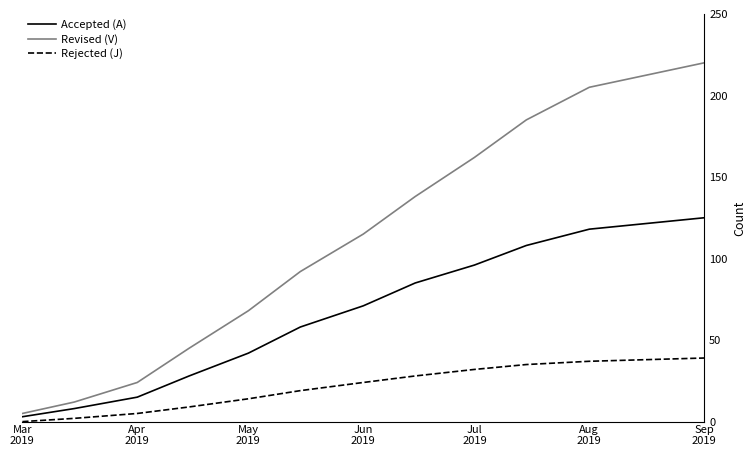

List the series in order of their peak value, lowest first.

Rejected (J), Accepted (A), Revised (V)